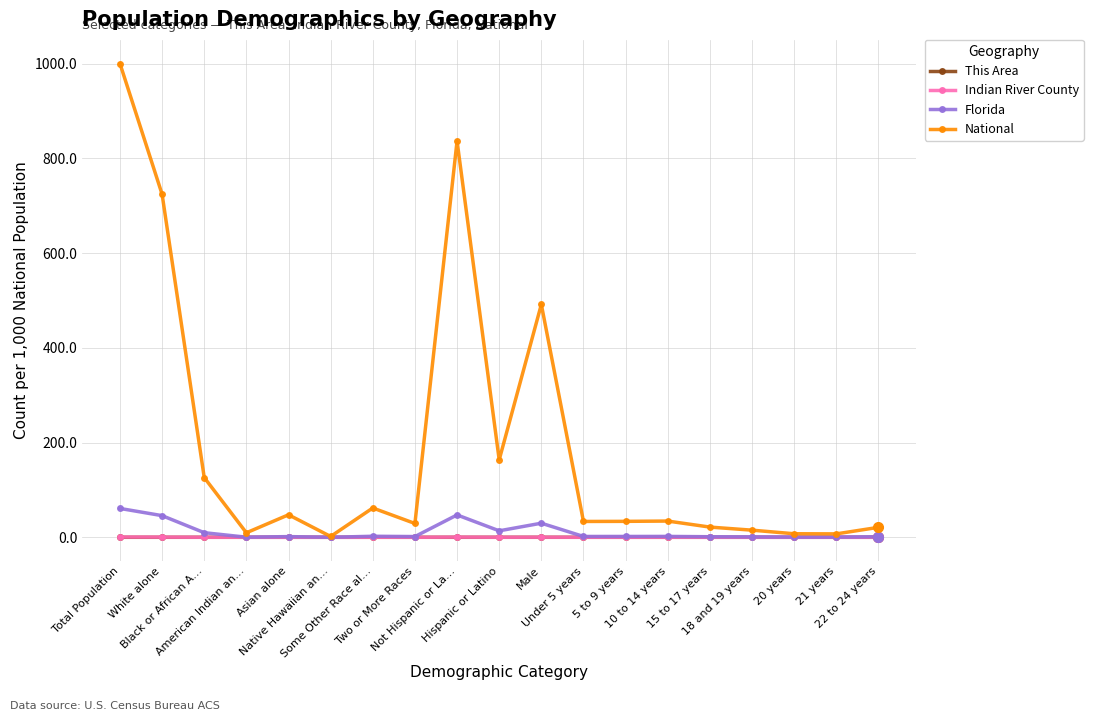

What are all the series names shown in the legend?

This Area, Indian River County, Florida, National